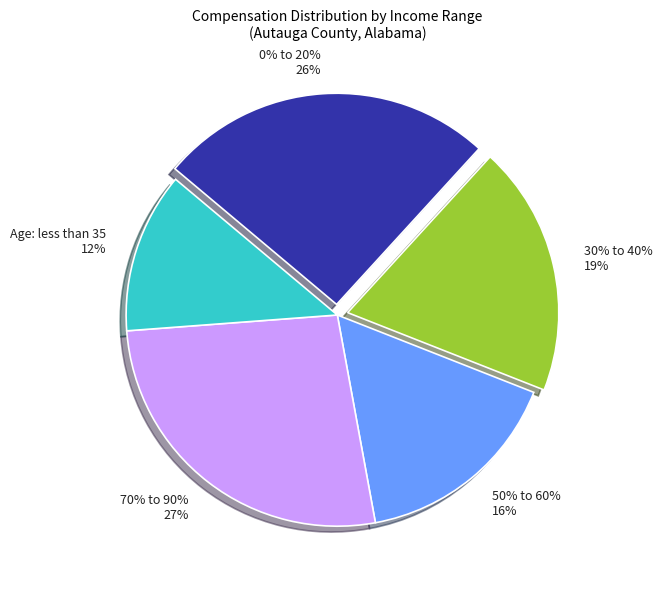

Which category has the biggest portion of the pie?

70% to 90%